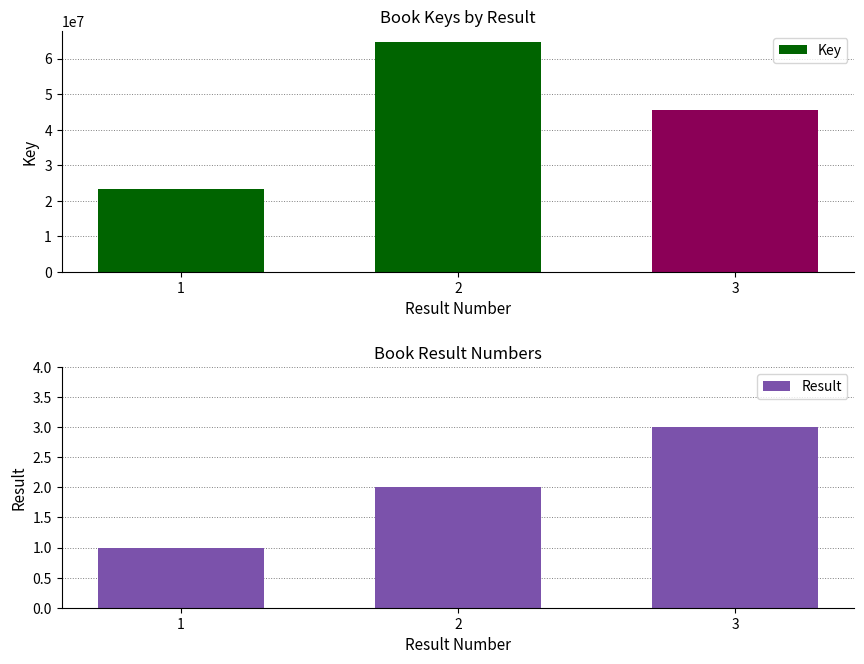

True or false: Key has a value of 30861995 at 3.

False